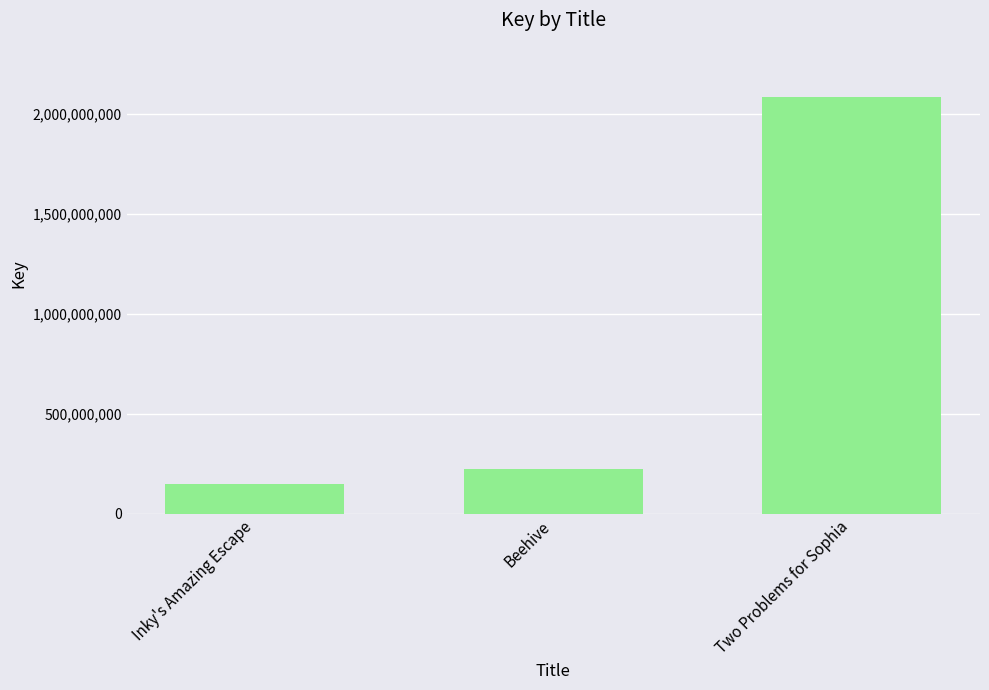

What is the sum of the values at Two Problems for Sophia and Beehive?

2307512353